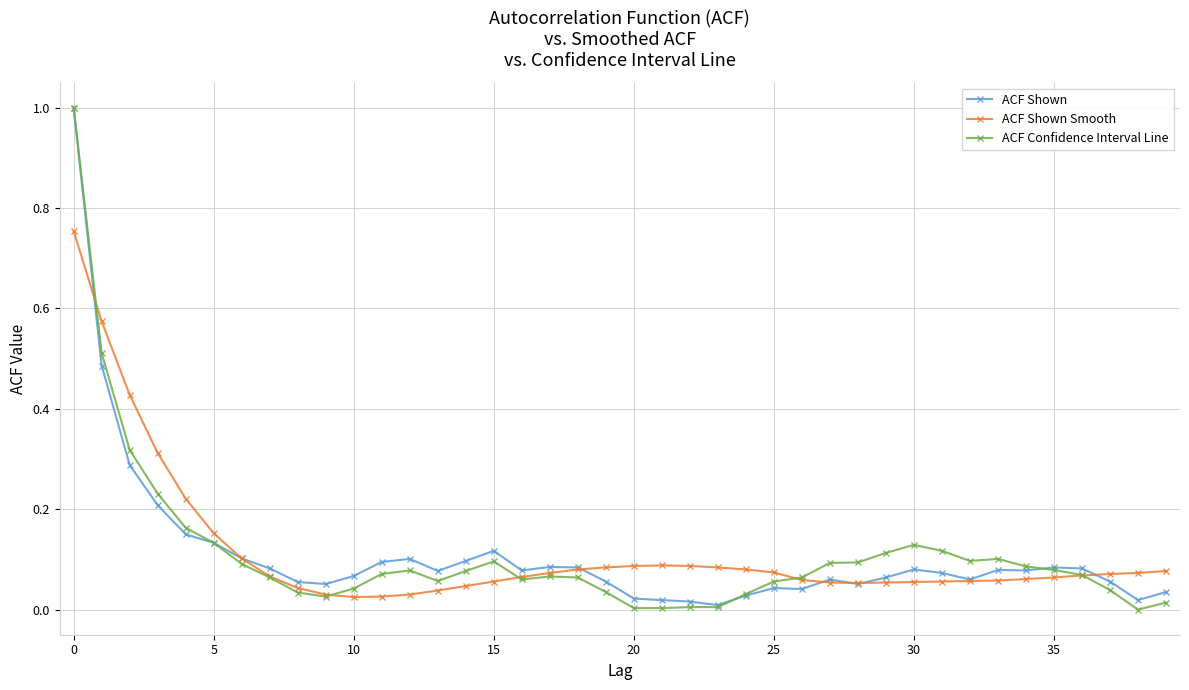

What is the maximum value for ACF Shown?

1.0